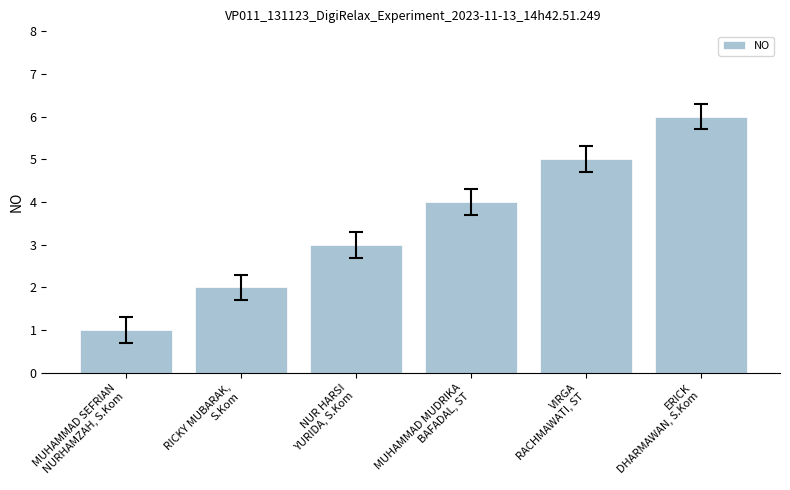

How many bars are there in total?

6